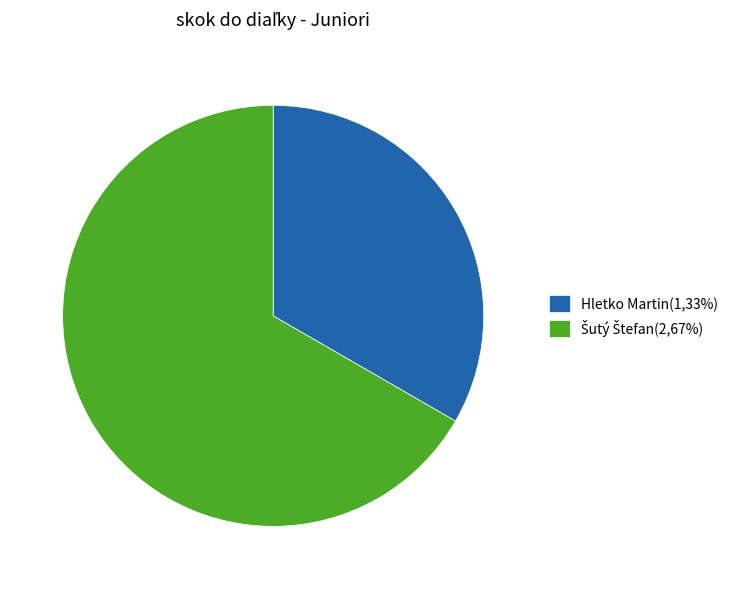

How many slices are in this pie chart?

2